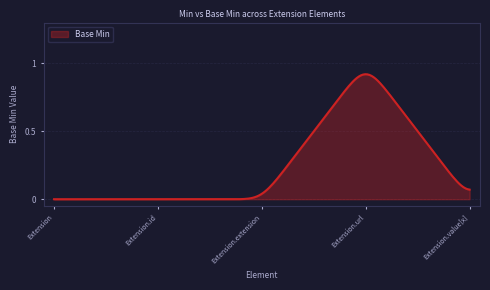

How many lines are shown in the chart?

1